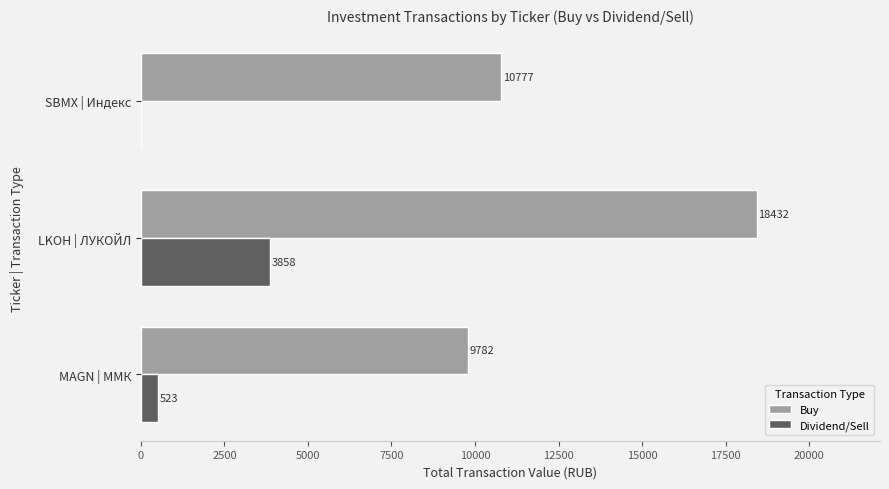

Is the value of Buy at SBMX | Индекс greater than the value of Dividend/Sell at MAGN | ММК?

Yes